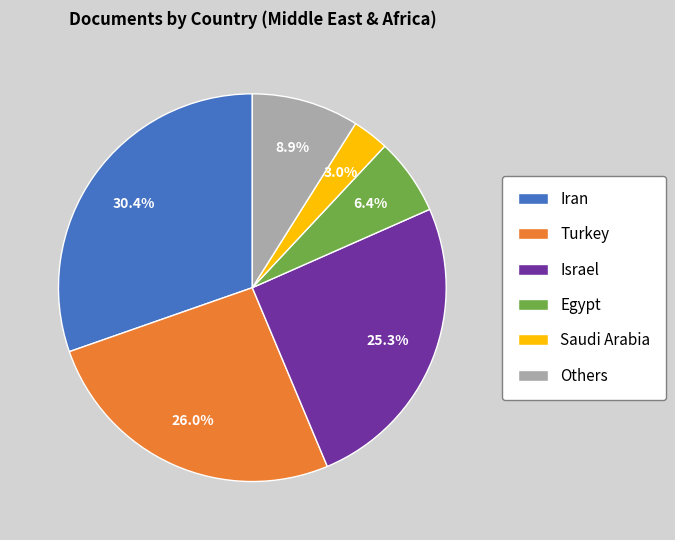

To the nearest percent, what is the average slice percentage?

17%